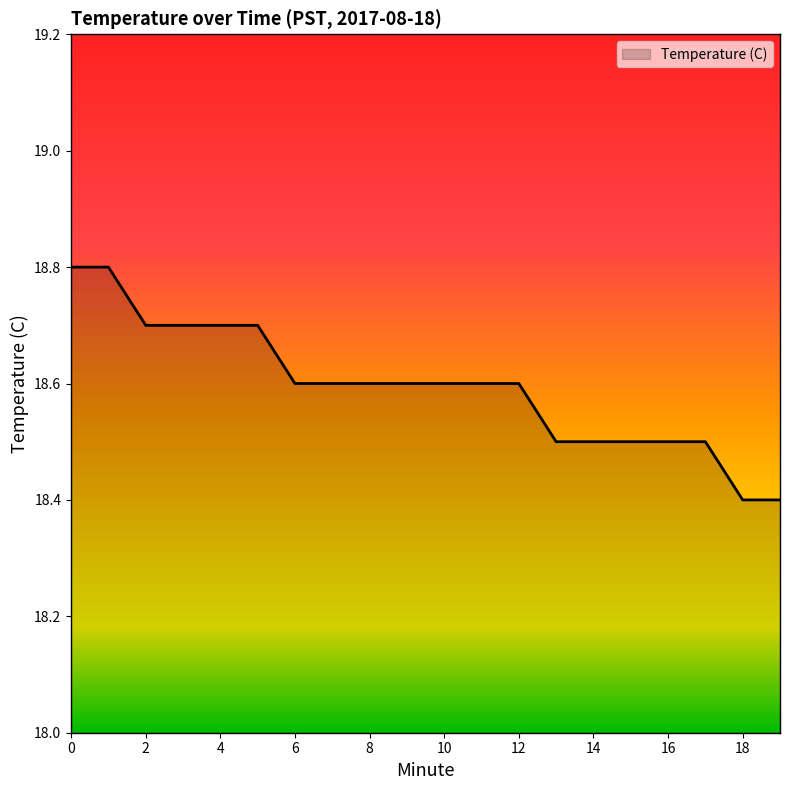

What is the smallest value displayed?

18.4